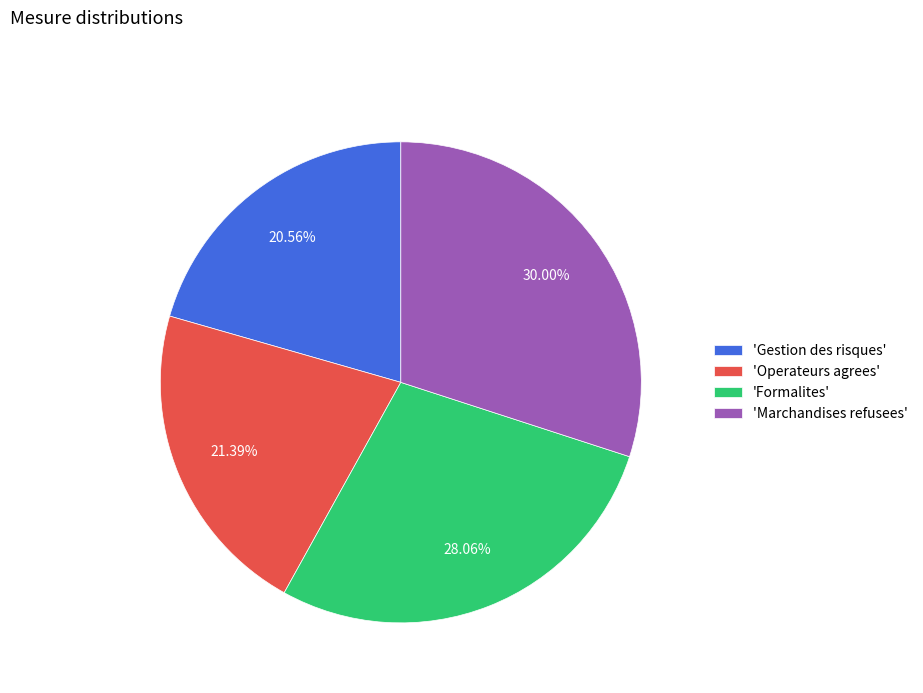

Is the sum of 'Formalites' and 'Operateurs agrees' greater than half?

No